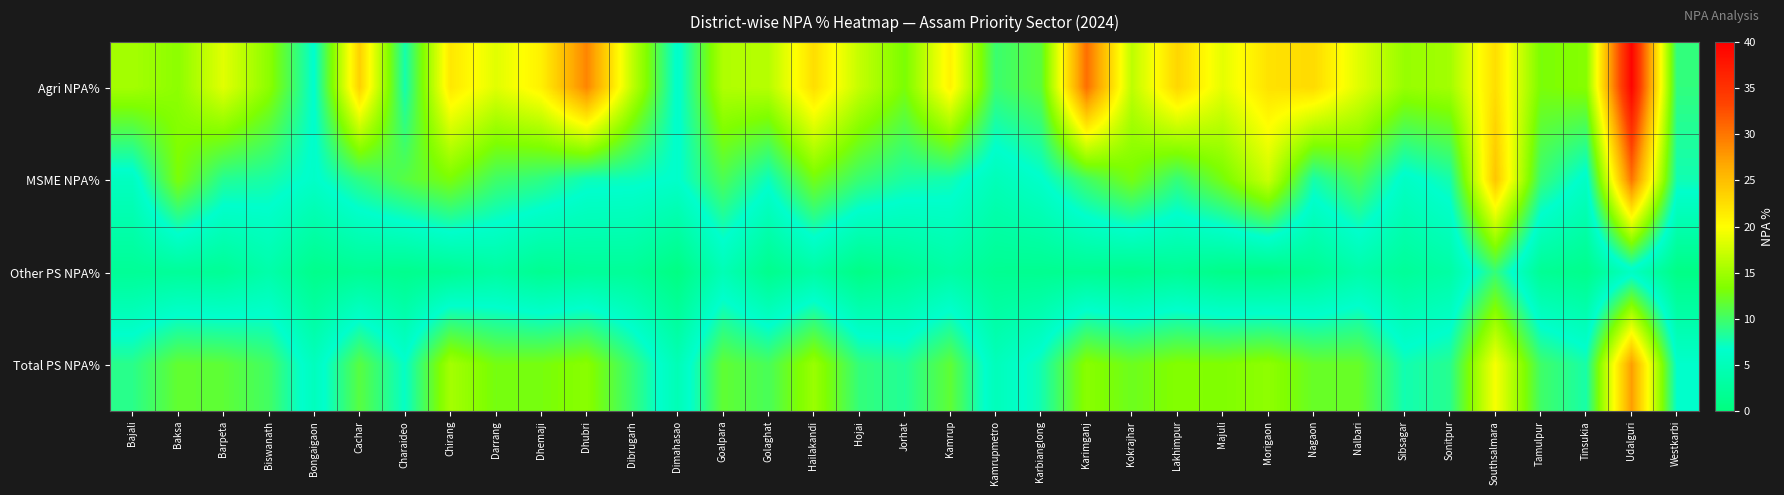

Which series has the widest spread of values?

Agri NPA%